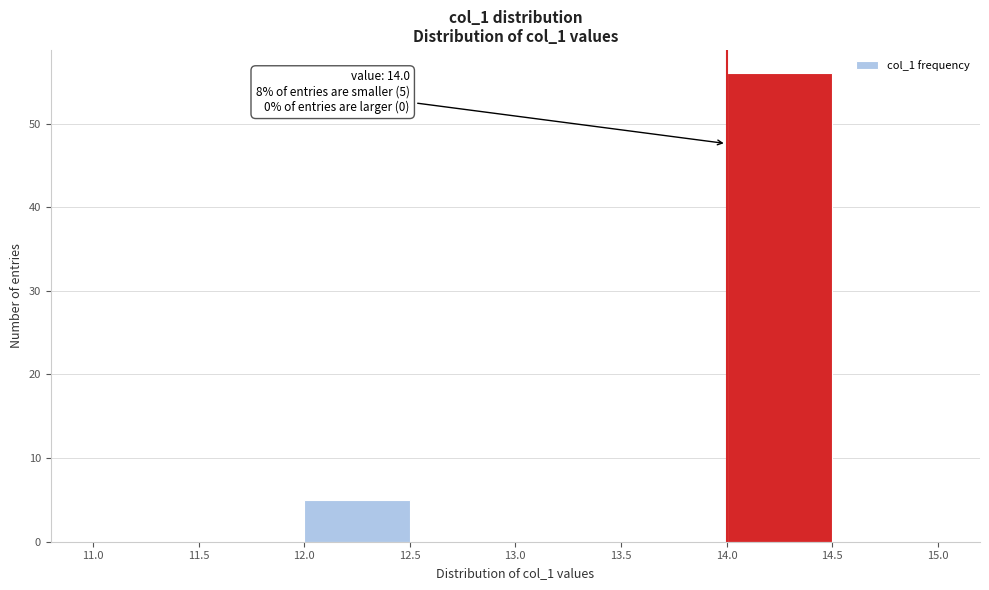

Which range on the x-axis has the tallest bar?

14.0 to 14.5